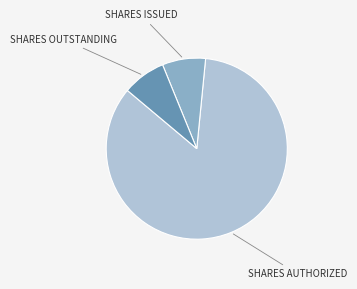

Approximately how many times larger is the value at SHARES OUTSTANDING compared to SHARES ISSUED?

1.0